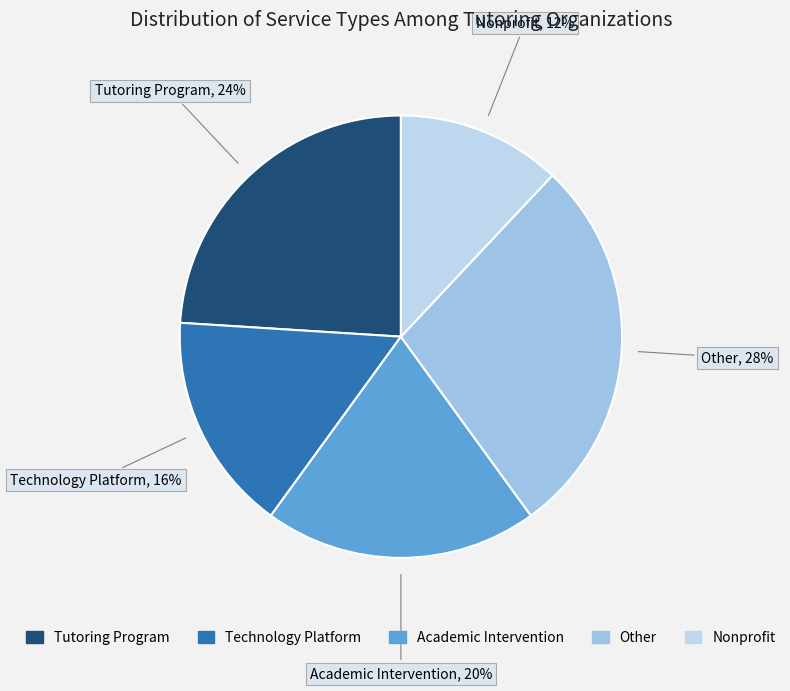

How many segments does this pie chart have?

5